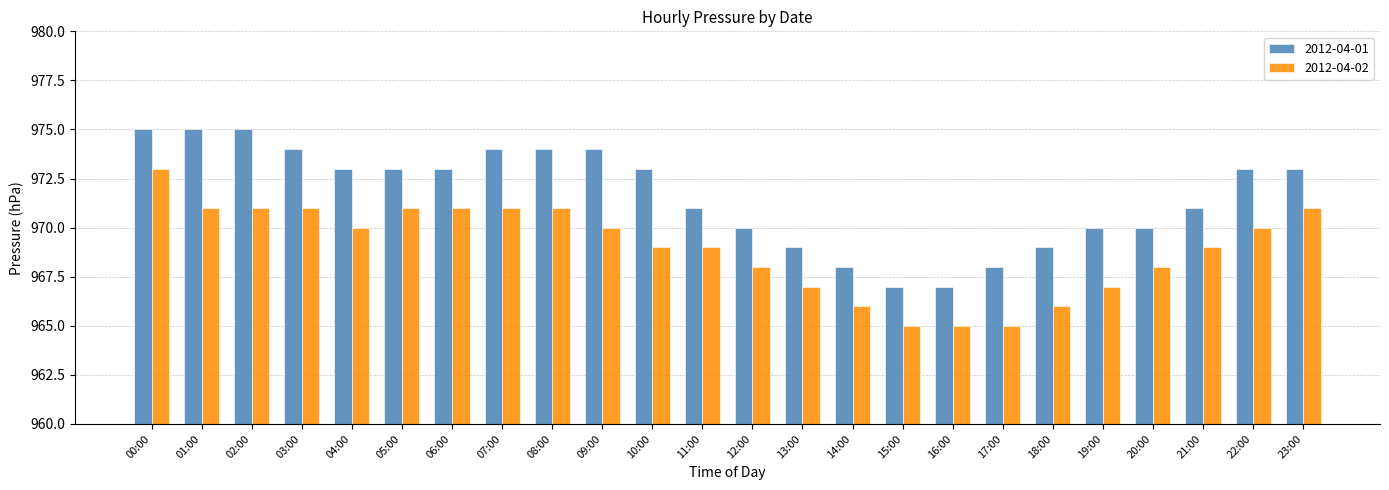

Is the value of 2012-04-02 at 19:00 greater than the value of 2012-04-01 at 13:00?

No